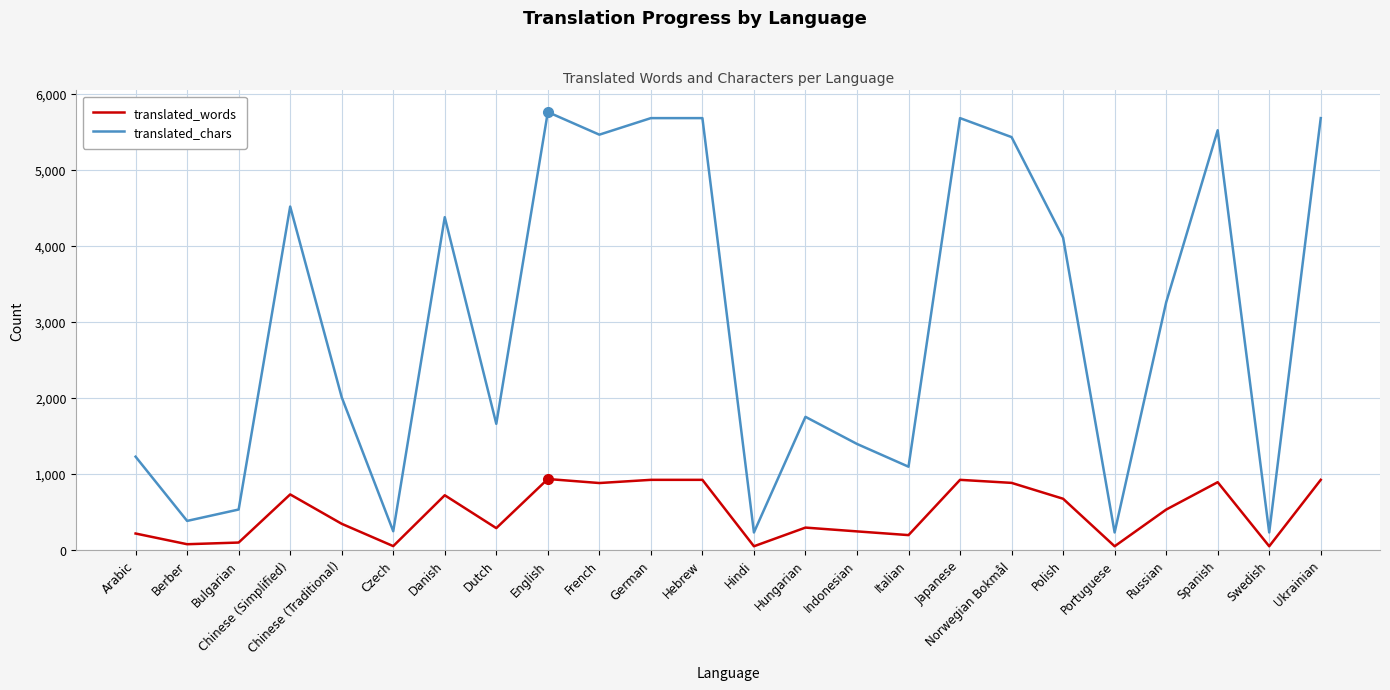

Is the value of translated_words at Ukrainian greater than the value of translated_chars at English?

No